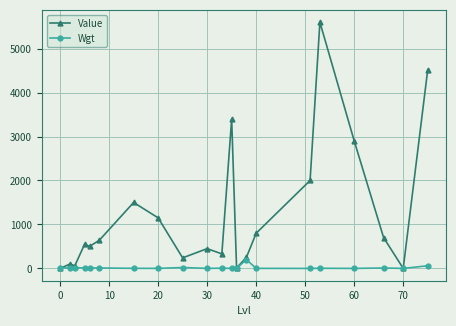

Which series has the largest total across all categories?

Value